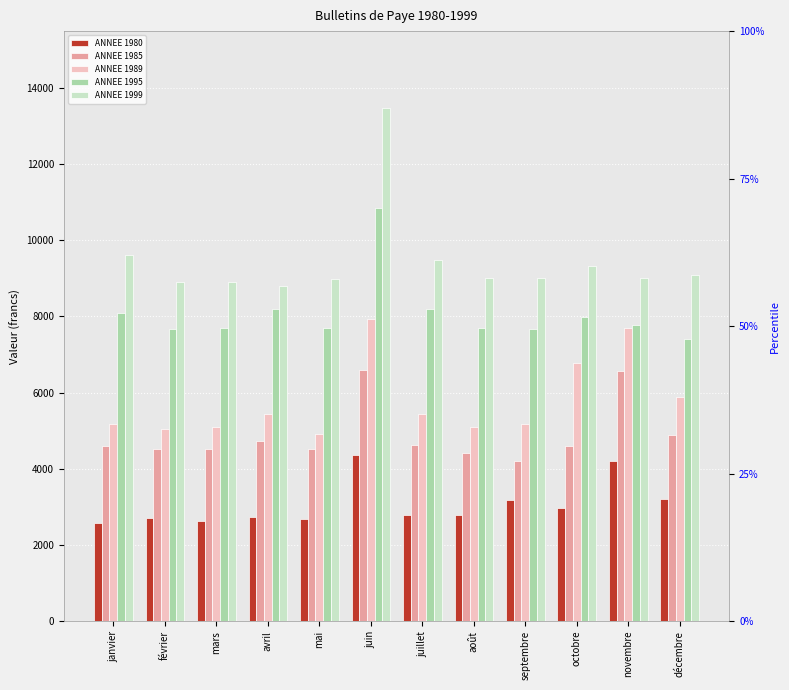

What is the lowest value of the ANNEE 1995 series?

7408.4